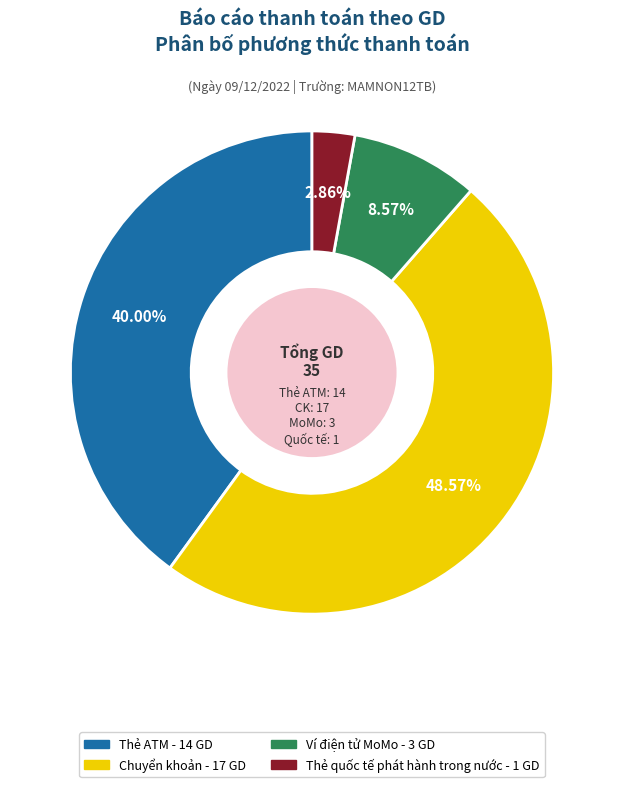

Is there any slice that represents more than half of the pie?

No